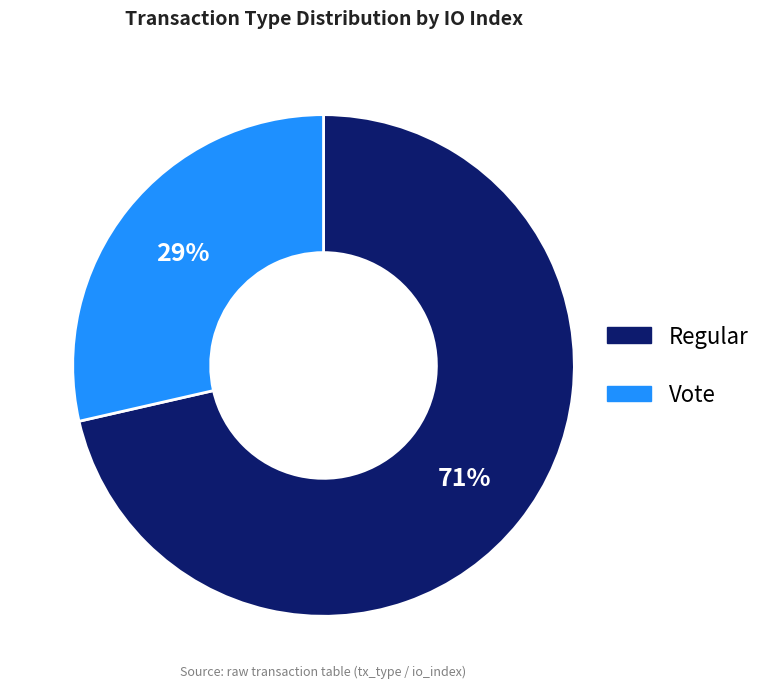

Rank the categories by value from lowest to highest.

Vote, Regular